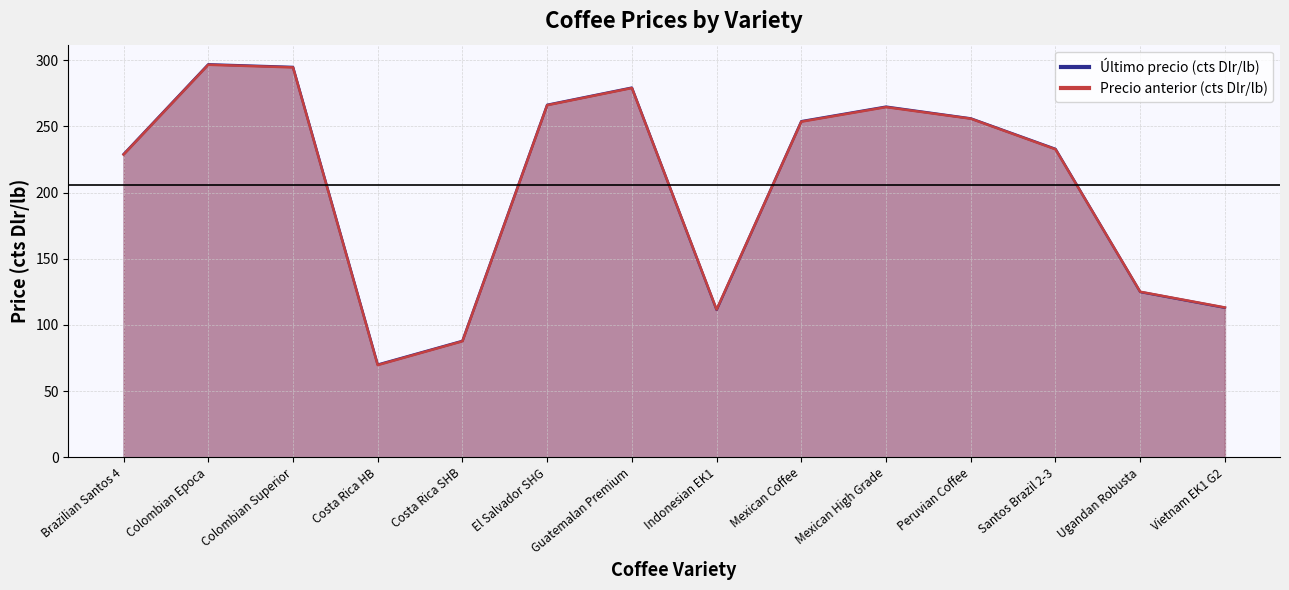

What is the value of the Precio anterior (cts Dlr/lb) point at the 2nd from the left?

296.6